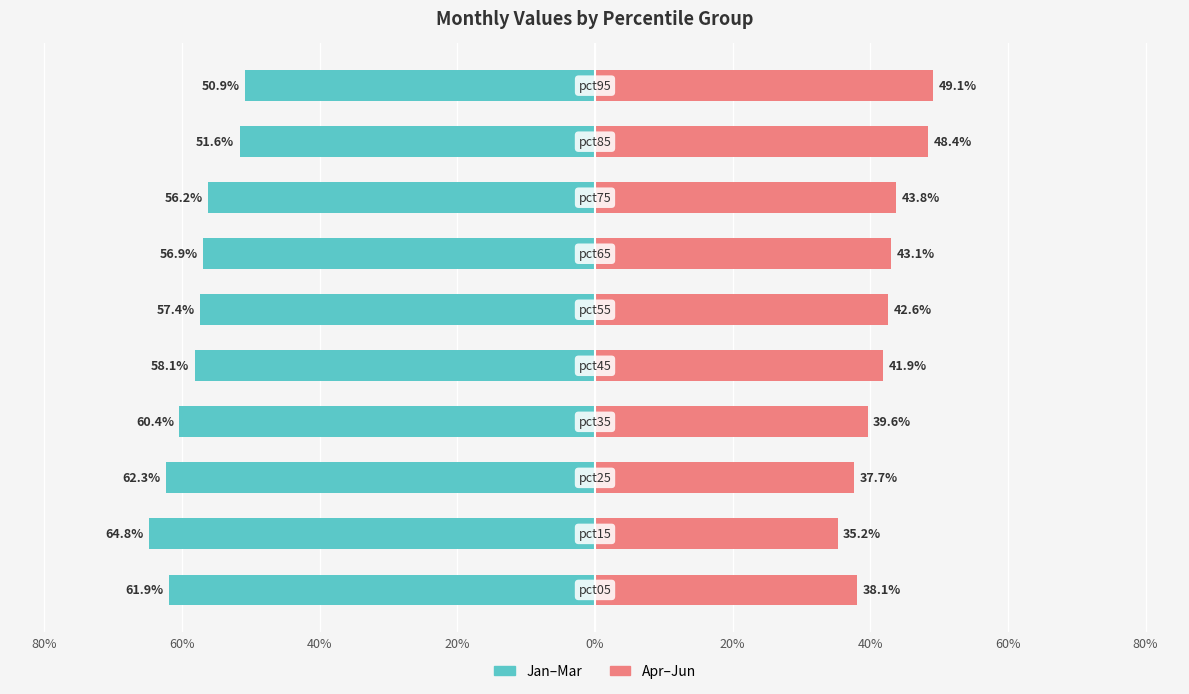

What is the value of the Apr-Jun (Right) bar at the 6th from the left?

39.6